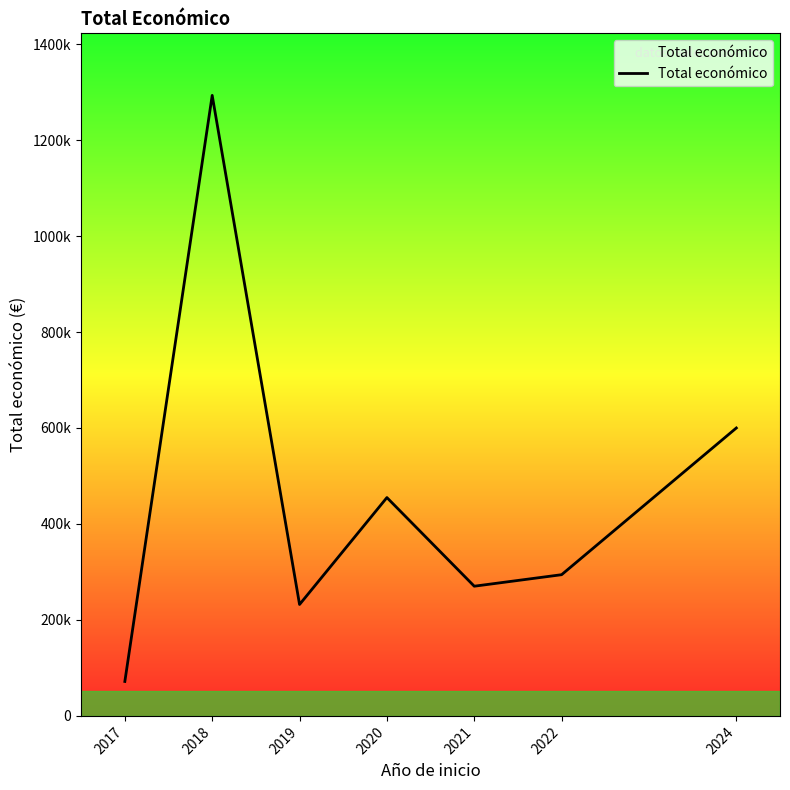

List the labels in order of value, largest first.

2018, 2024, 2020, 2022, 2021, 2019, 2017